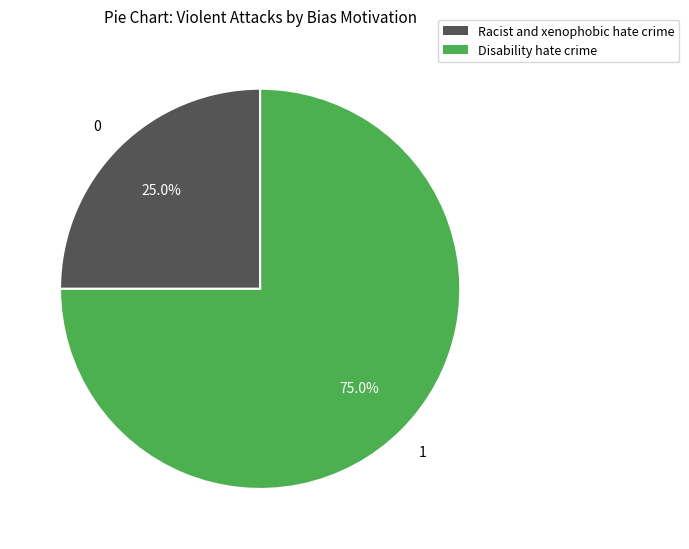

To the nearest percent, what portion does Racist and xenophobic hate crime represent?

25%